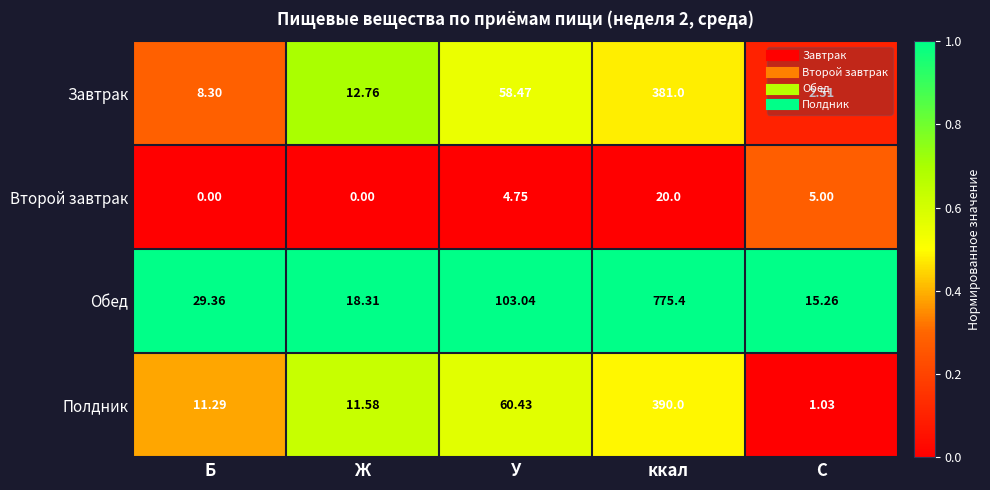

Which series has the widest spread of values?

Обед